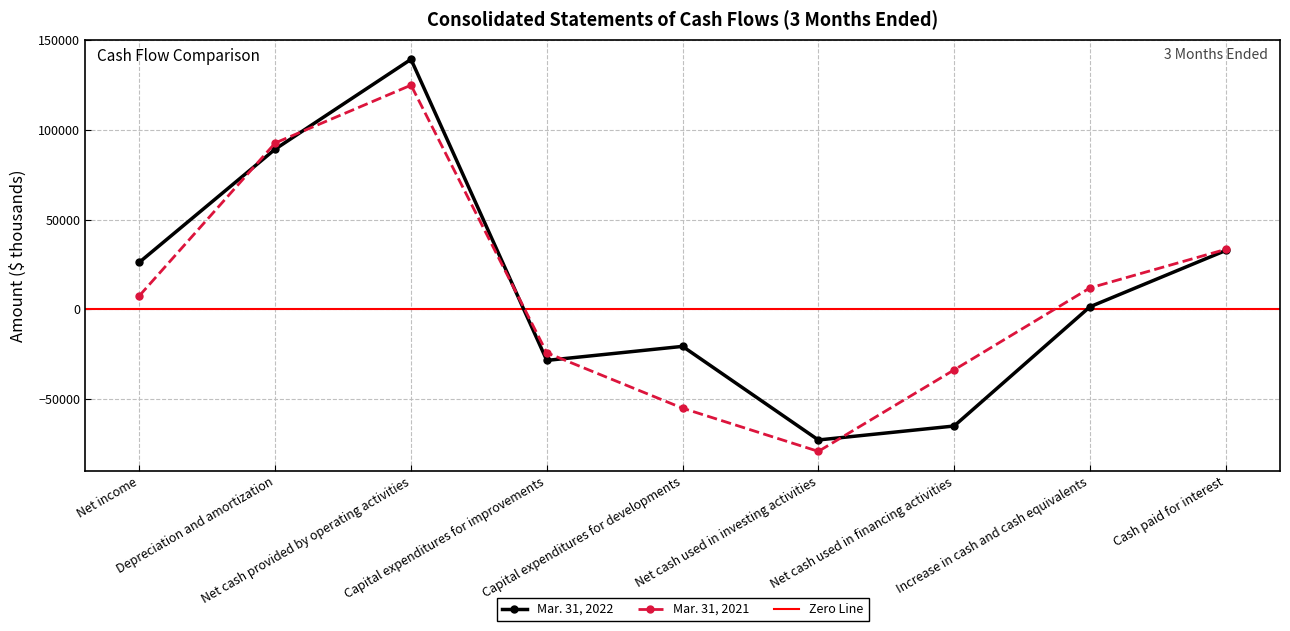

The Mar. 31, 2021 series shows -110107 at Net cash used in investing activities. True or false?

False